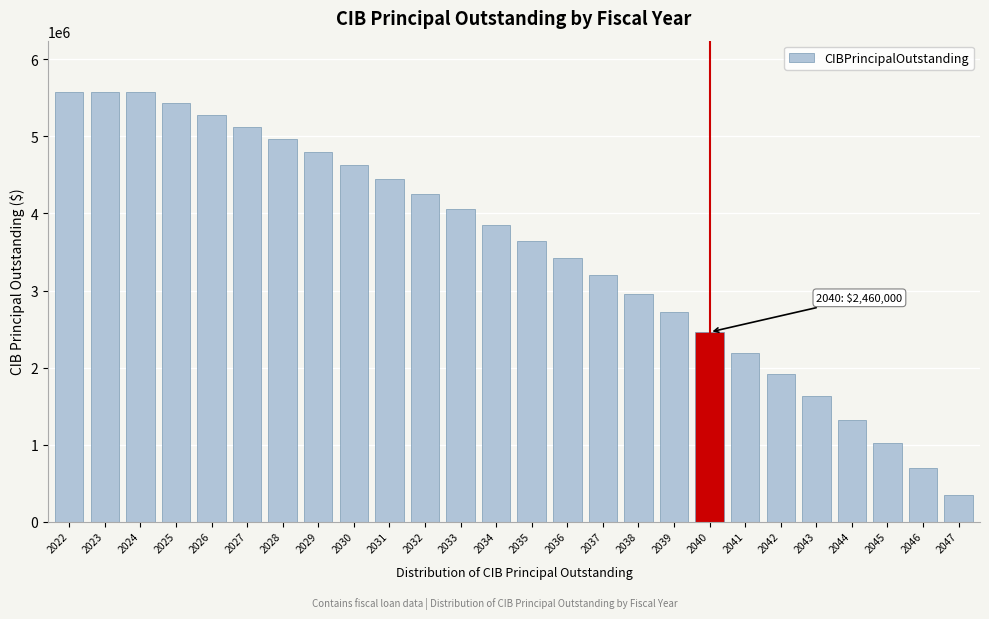

Reading left to right, list all the values displayed in this chart.

5575000	5575000	5575000	5430000	5280000	5125000	4965000	4800000	4625000	4445000	4255000	4060000	3855000	3645000	3425000	3195000	2960000	2715000	2460000	2195000	1915000	1625000	1325000	1015000	690000	350000